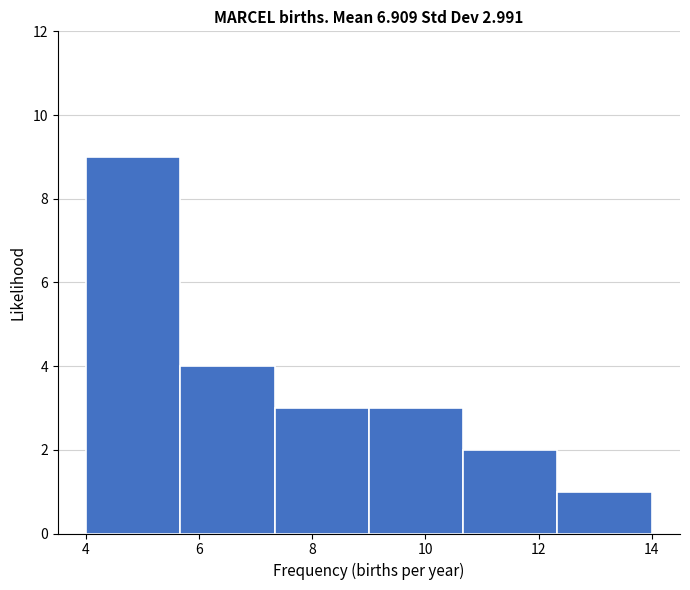

Over which range of the x-axis is the bar tallest?

4.0 to 5.6